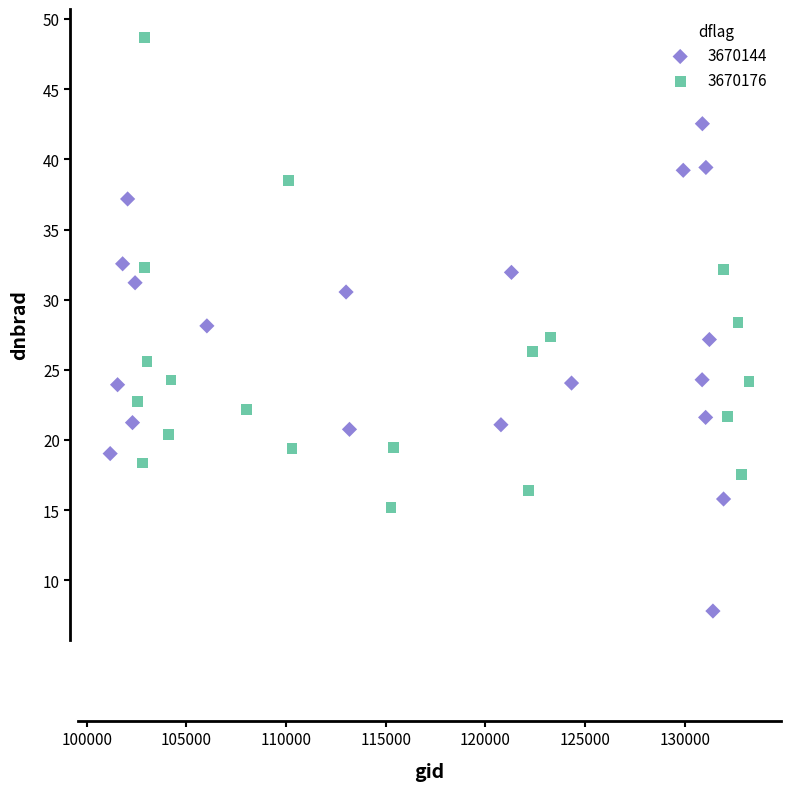

Which series reaches the minimum Y coordinate?

3670144